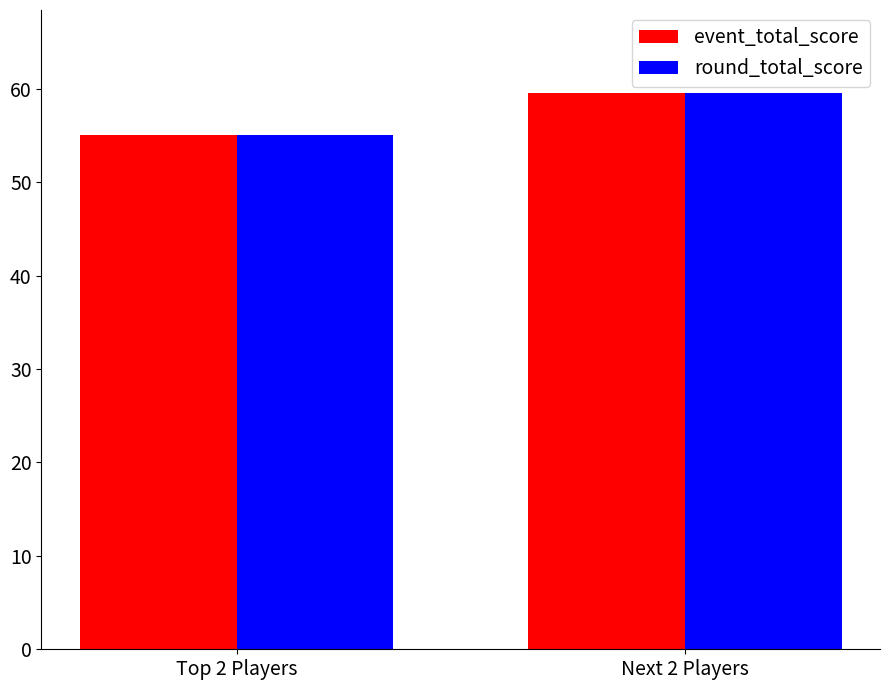

At which category is the sum across all series the highest?

Next 2 Players